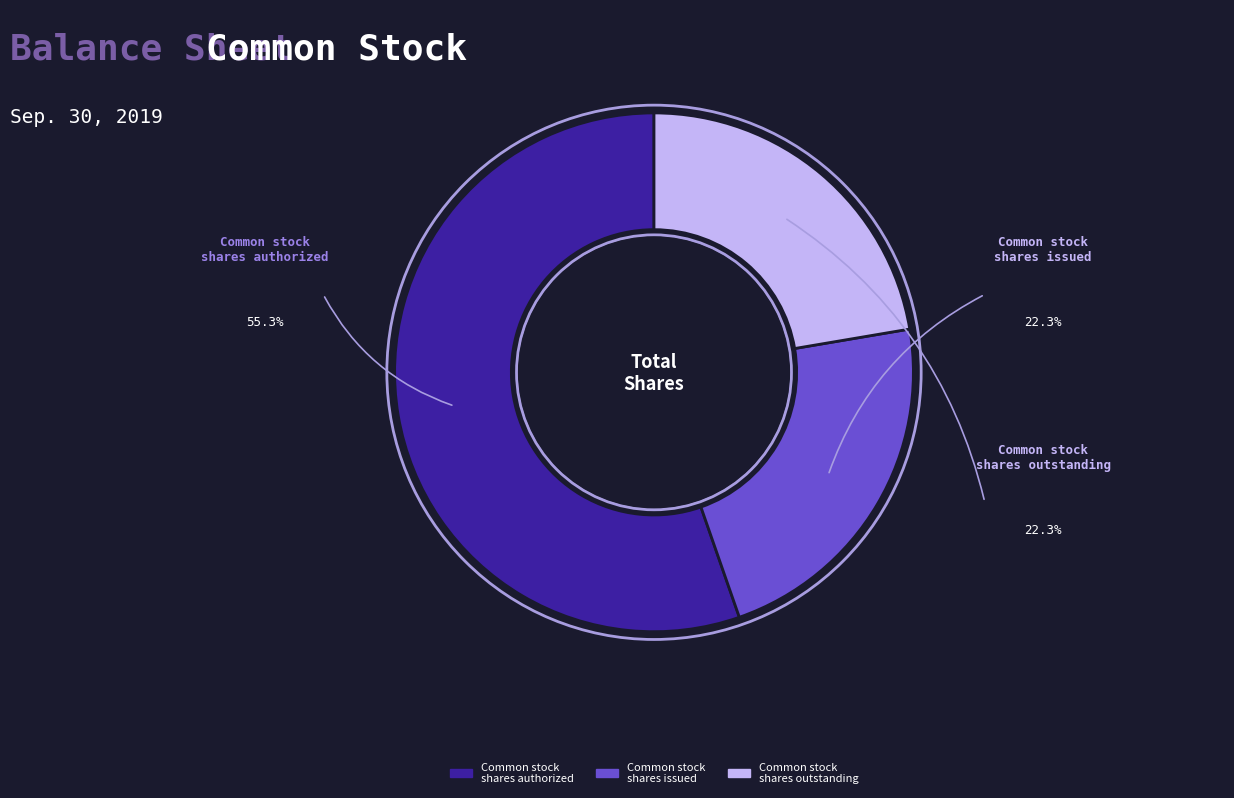

Does any single category account for the majority?

Yes